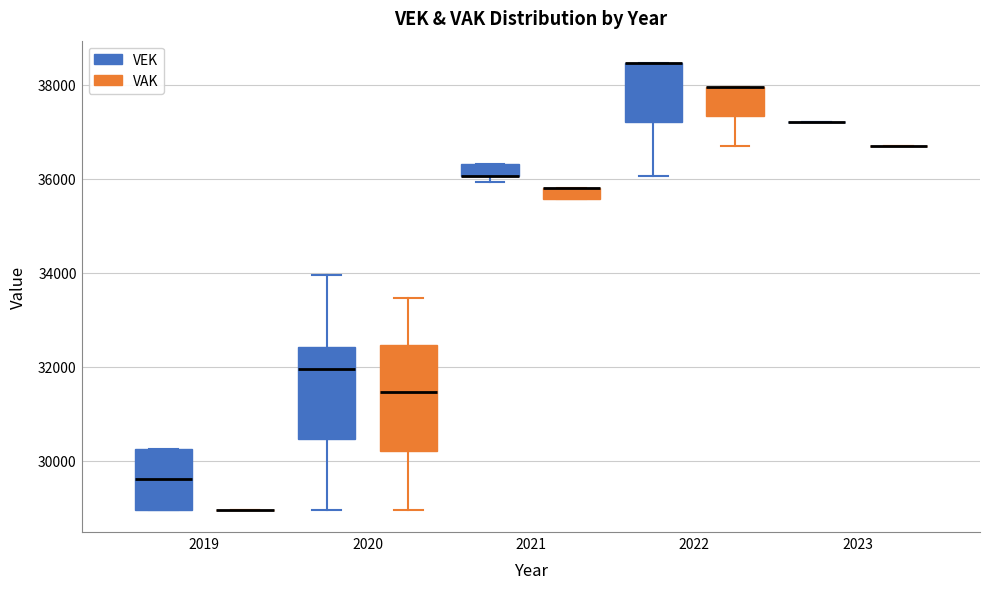

Where does the median line of the box for 2019 (VEK) sit on the y-axis? The values are not printed on the chart, so give them approximately, as read against the axis.

29600